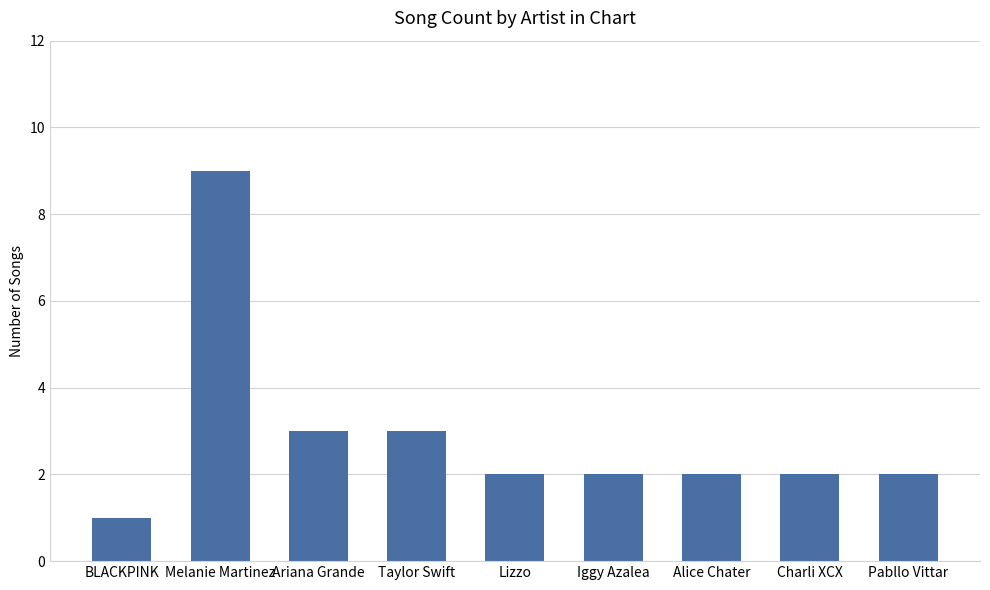

What is the ratio of the value at BLACKPINK to the value at Charli XCX?

0.5